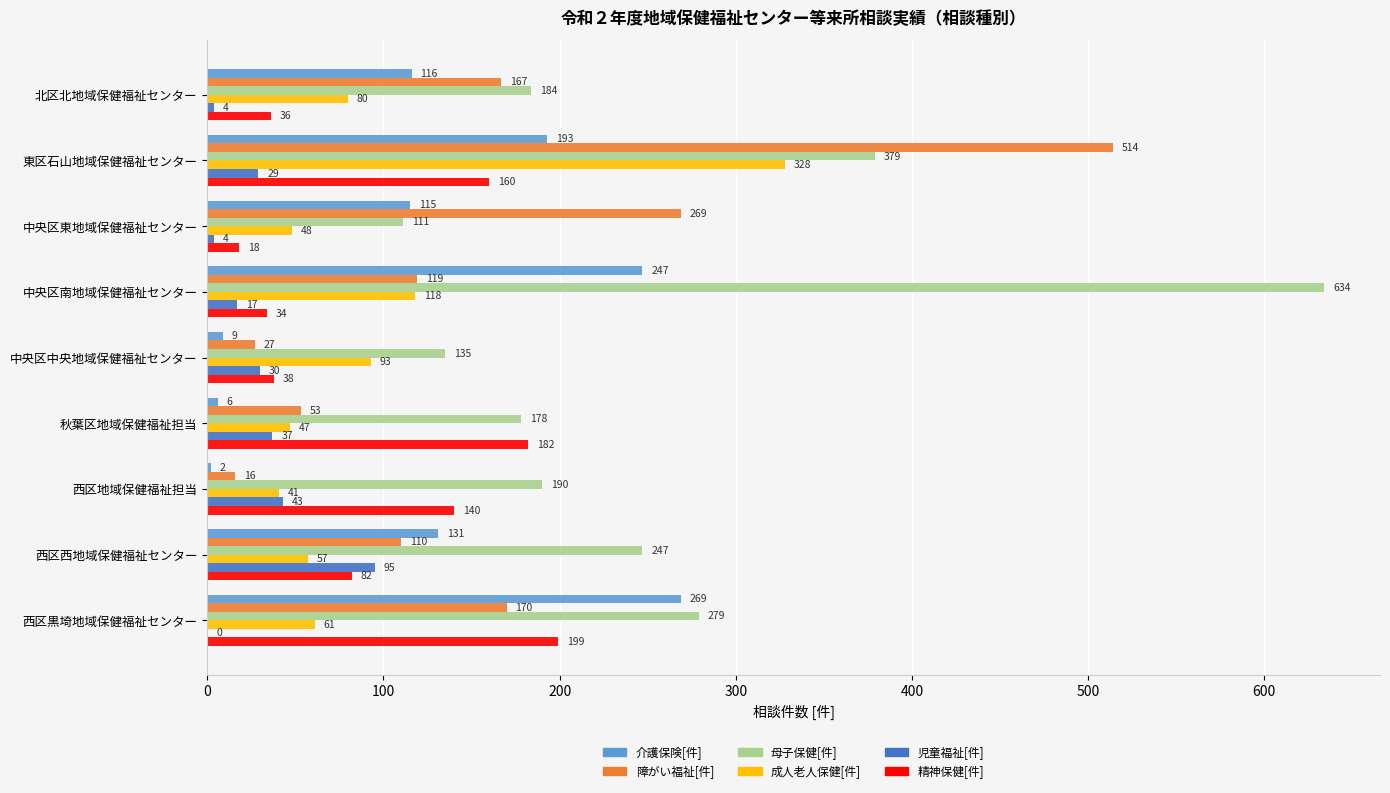

What are all the series names shown in the legend?

介護保険[件], 障がい福祉[件], 母子保健[件], 成人老人保健[件], 児童福祉[件], 精神保健[件]